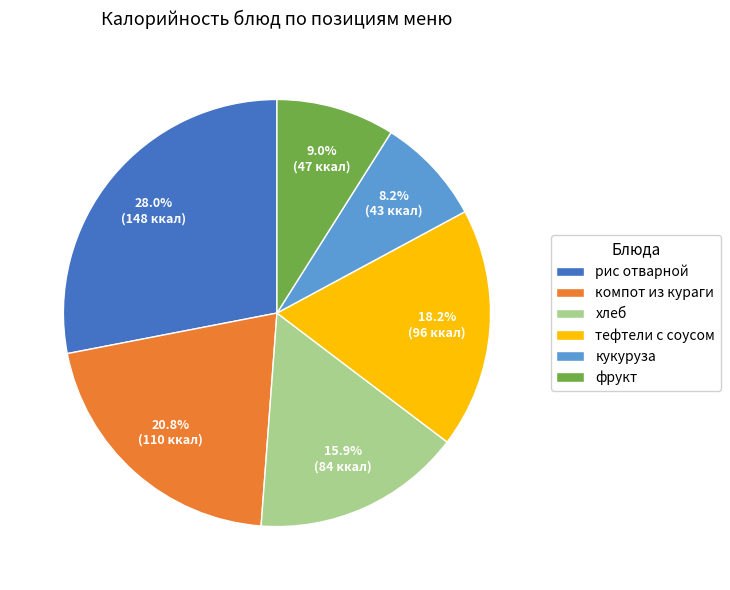

Rank the categories by value from highest to lowest.

рис отварной, компот из кураги, тефтели с соусом, хлеб, фрукт, кукуруза